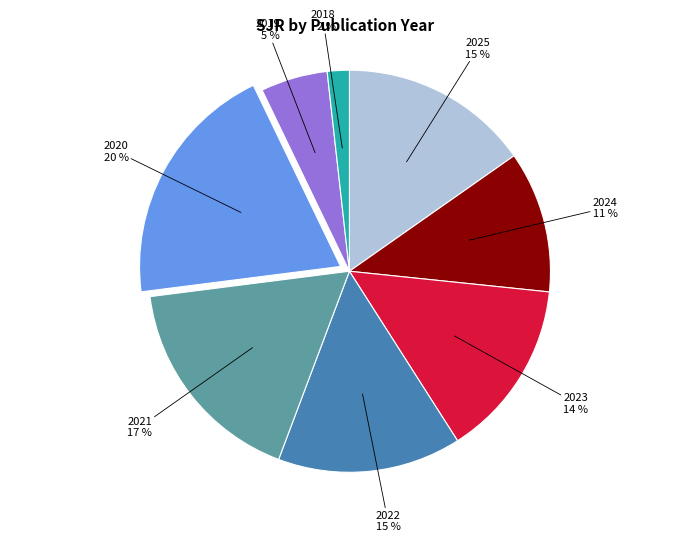

To the nearest percent, what is the difference between the largest and smallest slice percentages?

18%